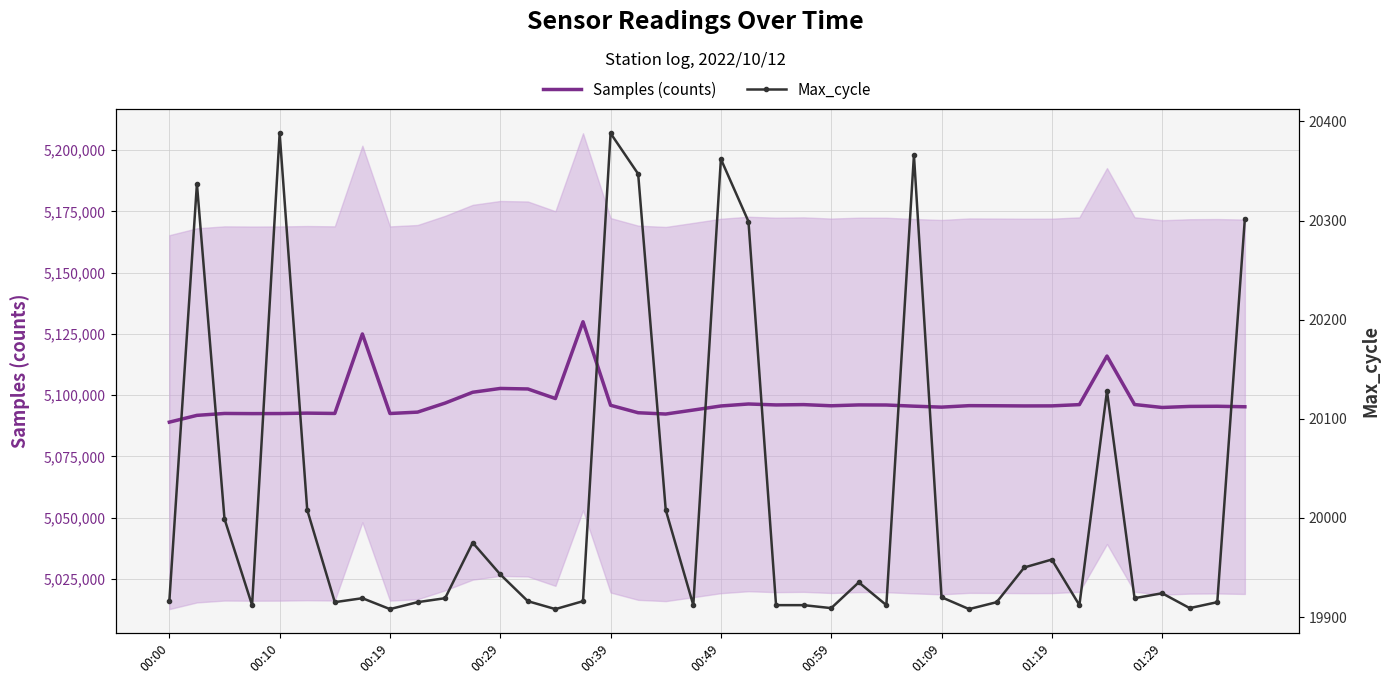

How many interior local peaks does the Samples (counts) series have?

11